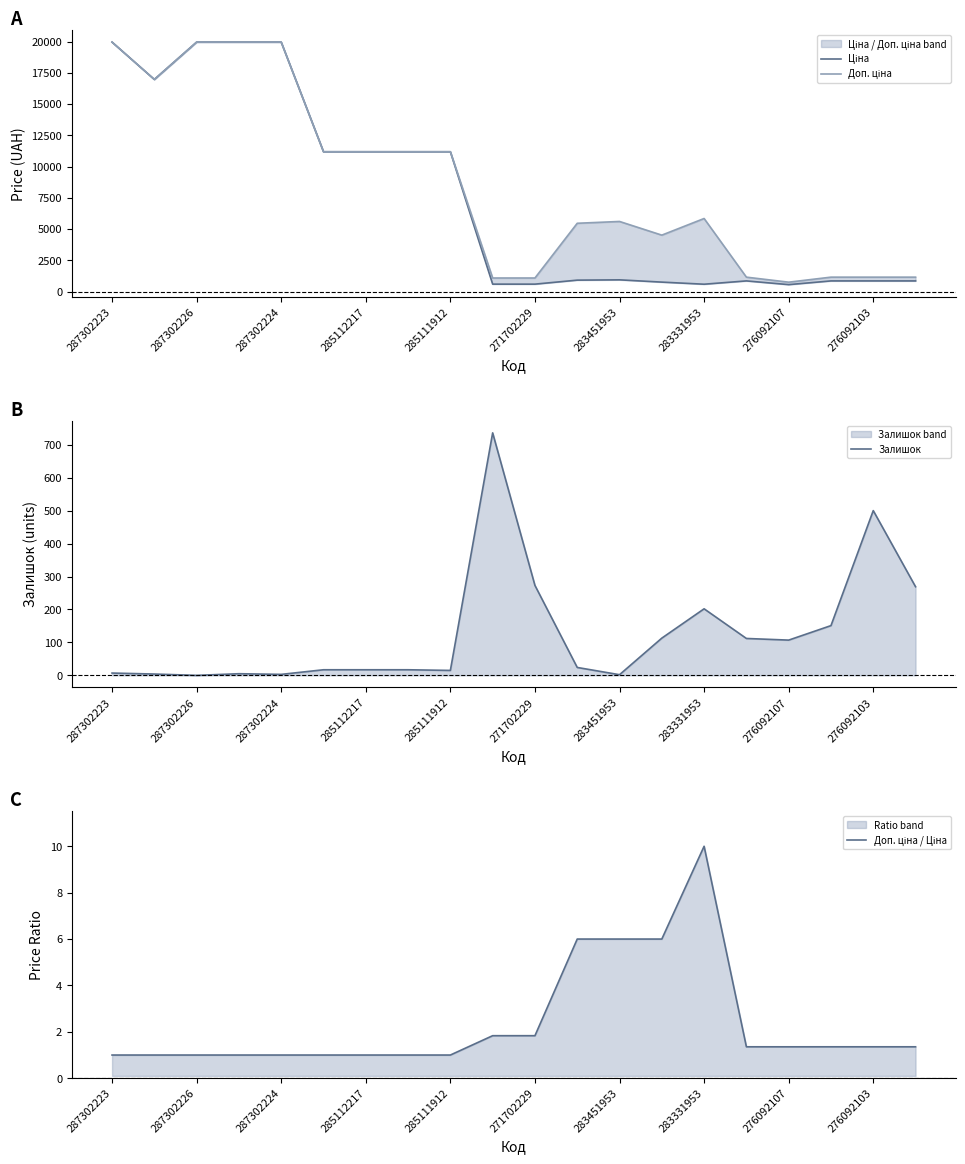

How many interior local peaks does the Ціна series have?

2